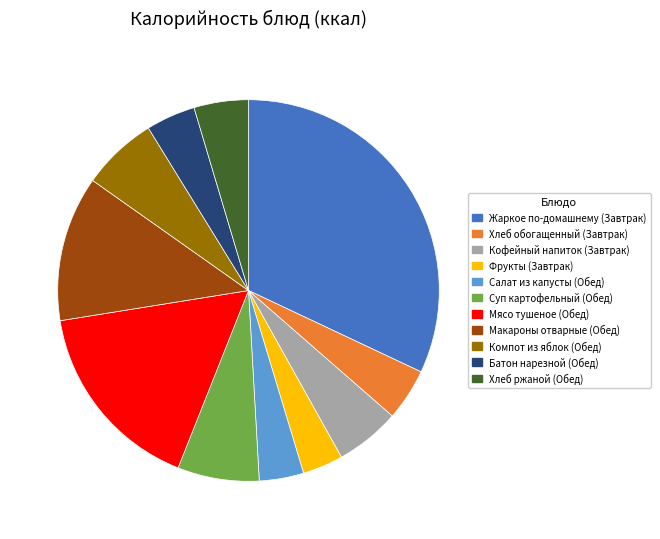

Is there a majority slice in this chart?

No